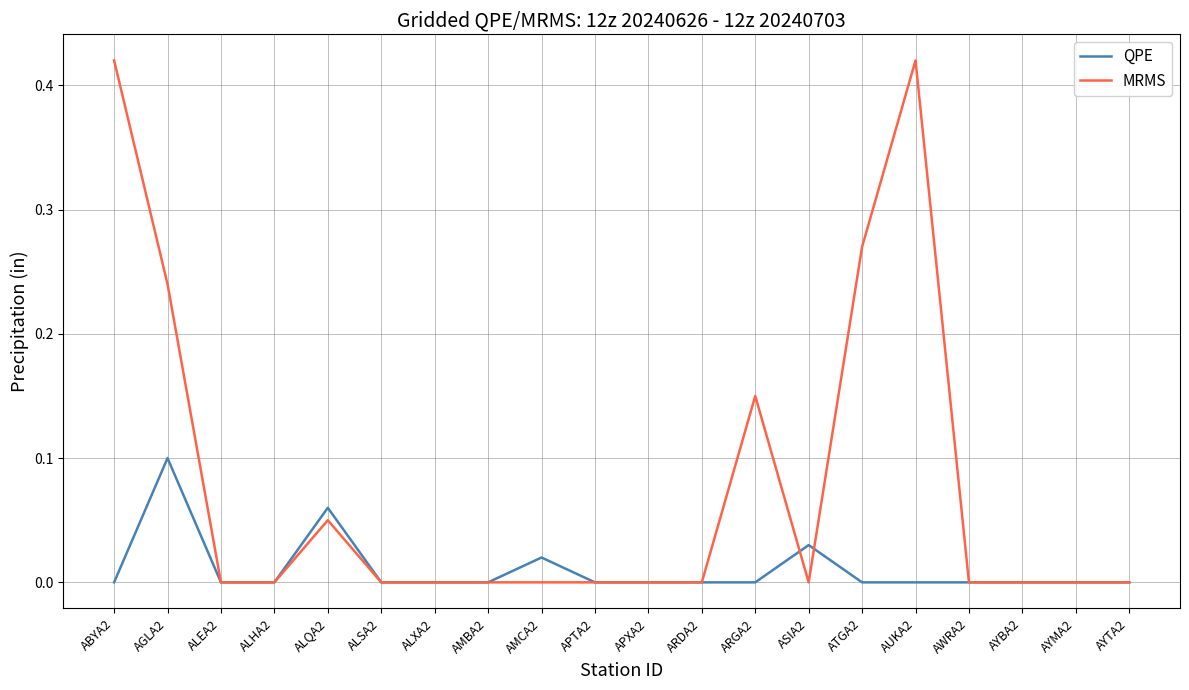

At which category does QPE reach its first local peak?

AGLA2